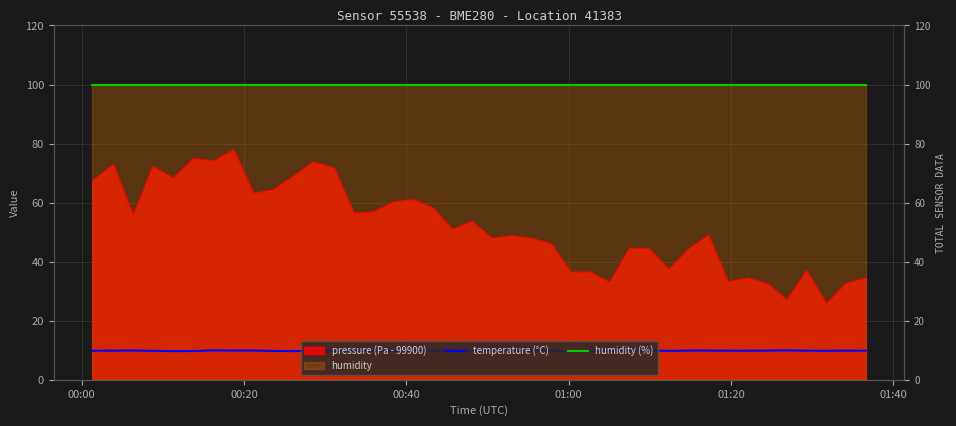

What is the lowest value of the humidity (%) series?

100.0